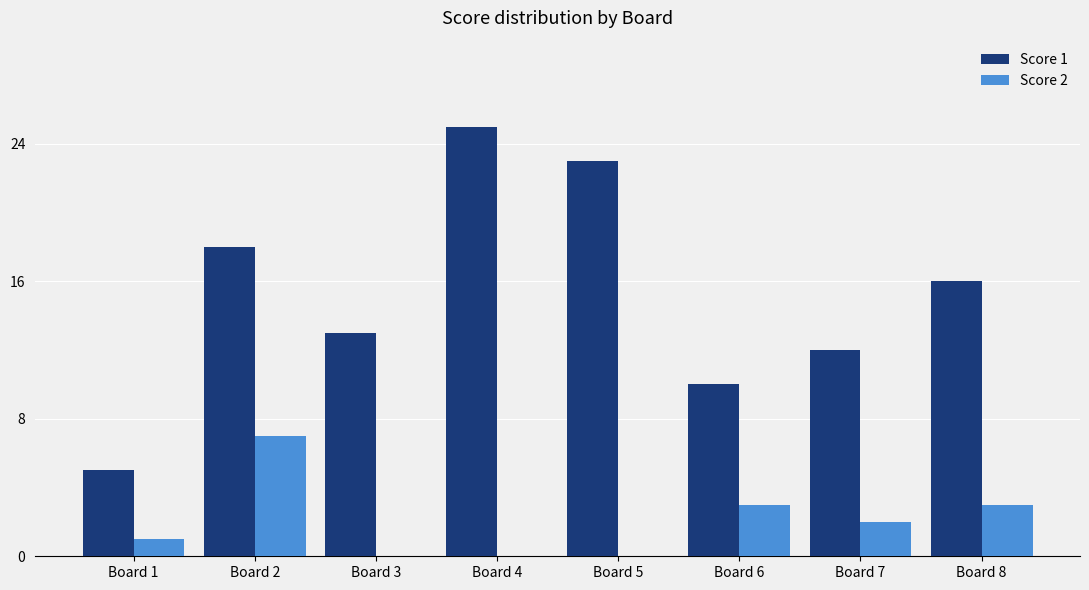

Reading left to right, what are all the values shown in this chart?

Score 1: Board 1=5	Board 2=18	Board 3=13	Board 4=25	Board 5=23	Board 6=10	Board 7=12	Board 8=16
Score 2: Board 1=1	Board 2=7	Board 3=0	Board 4=0	Board 5=0	Board 6=3	Board 7=2	Board 8=3